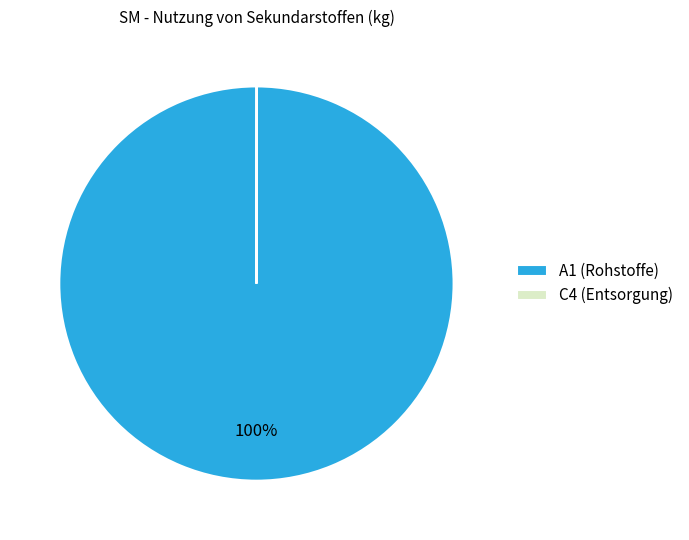

Is there a majority slice in this chart?

Yes